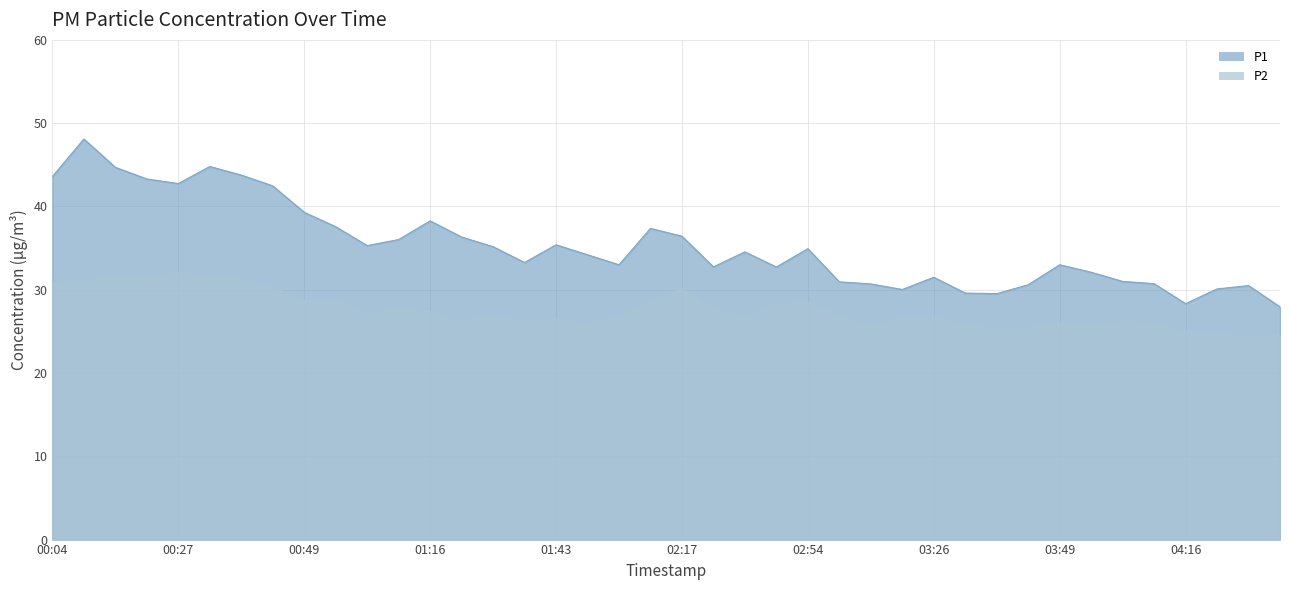

How many distinct data groups are displayed?

2